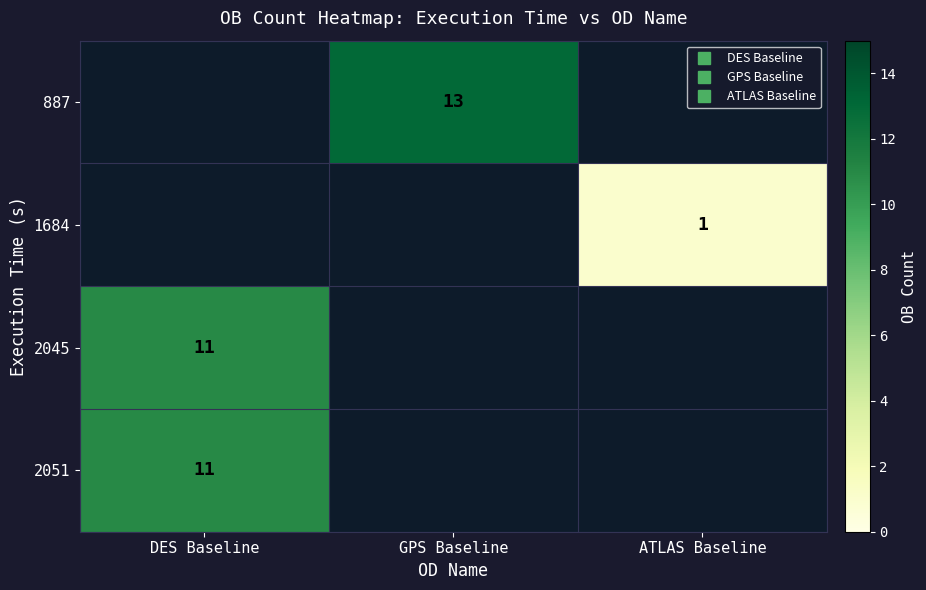

What value does the 2051 series have at DES Baseline?

11.0